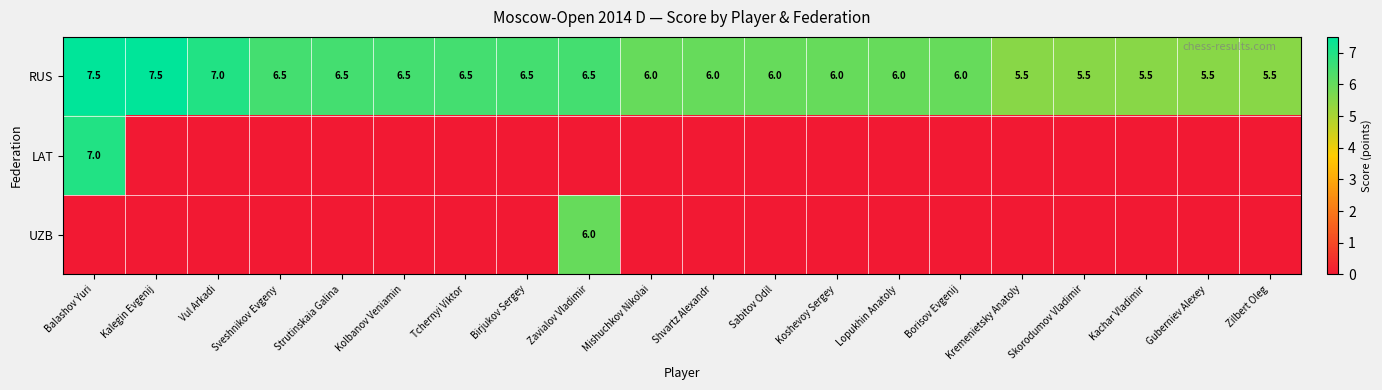

Where does the RUS series first go above 6?

Balashov Yuri